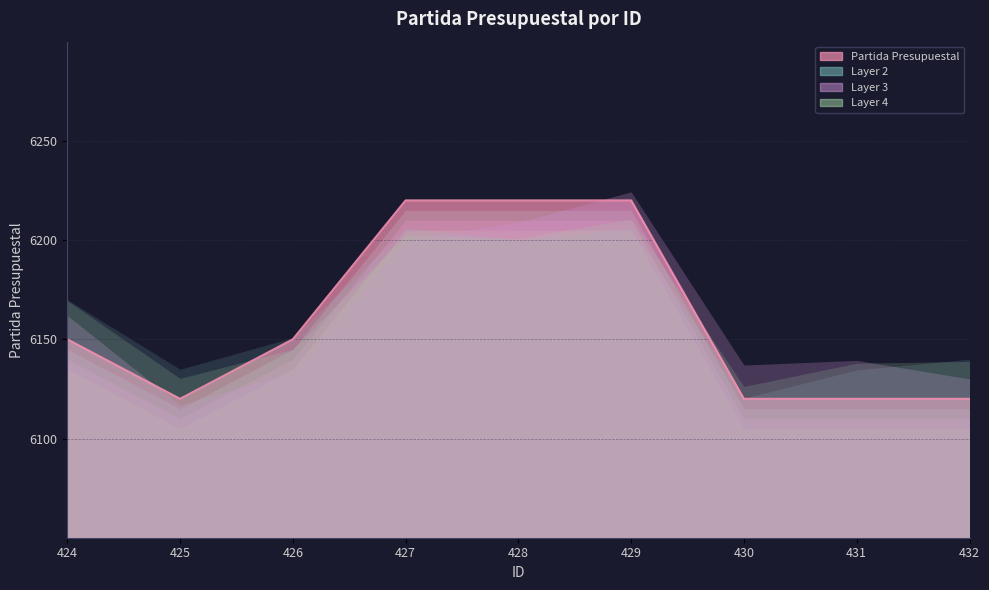

What is the difference between the values at 427 and 432?

100